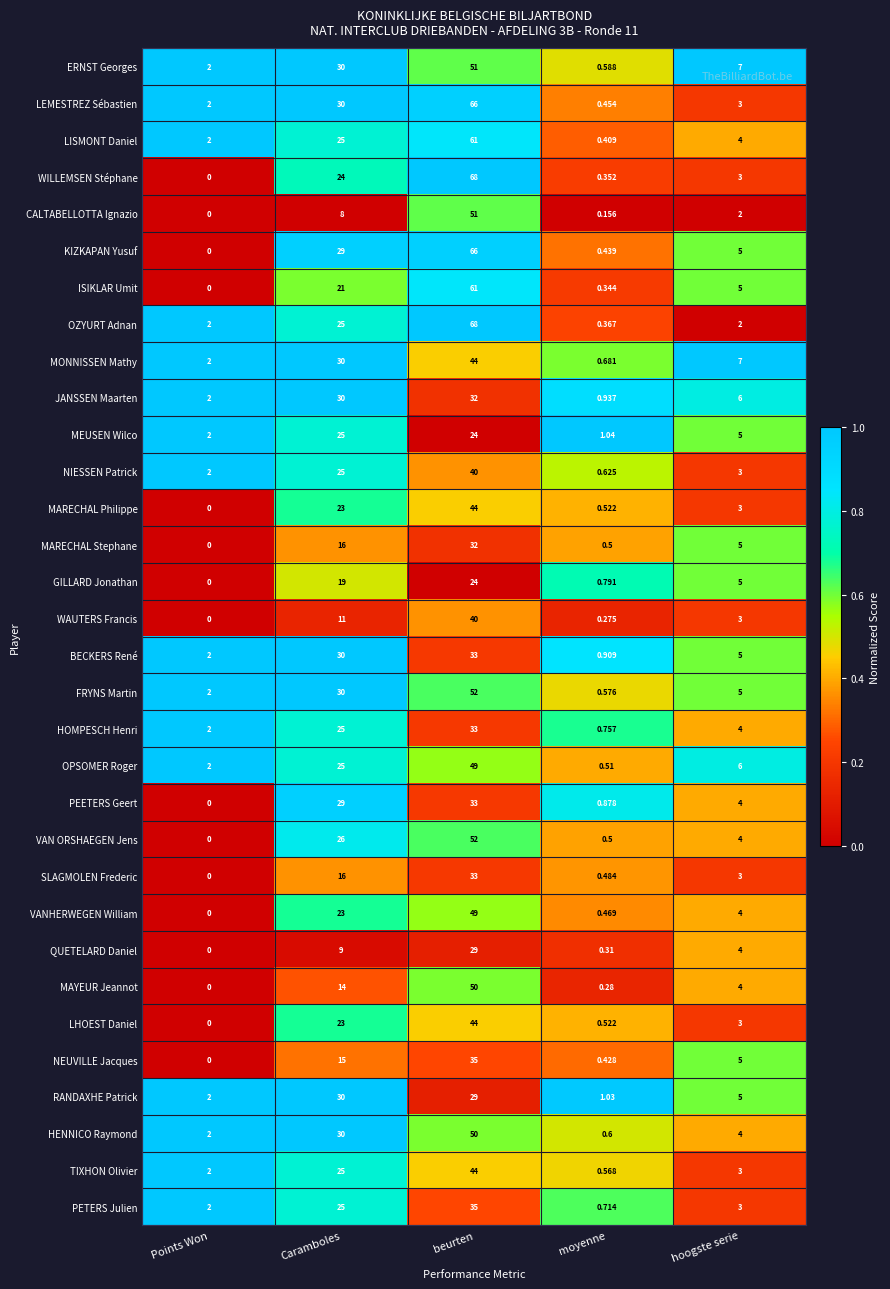

At which label is TIXHON Olivier closest to 22?

Caramboles